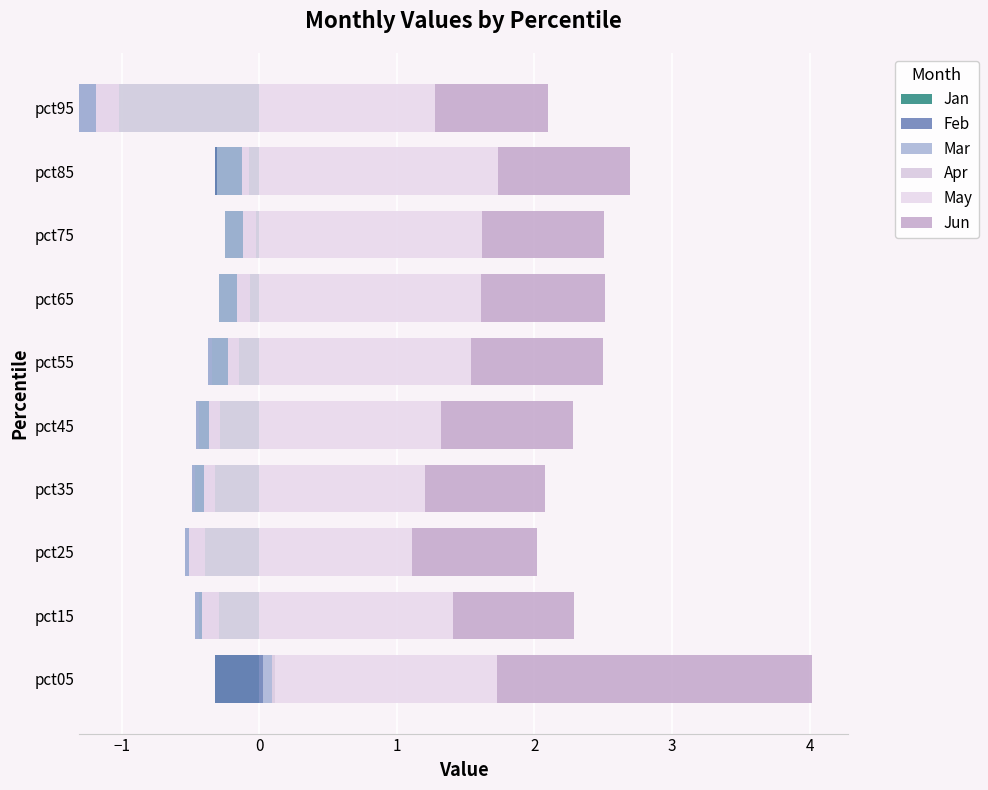

What is the difference between the second highest and minimum values in the Apr series?

0.1